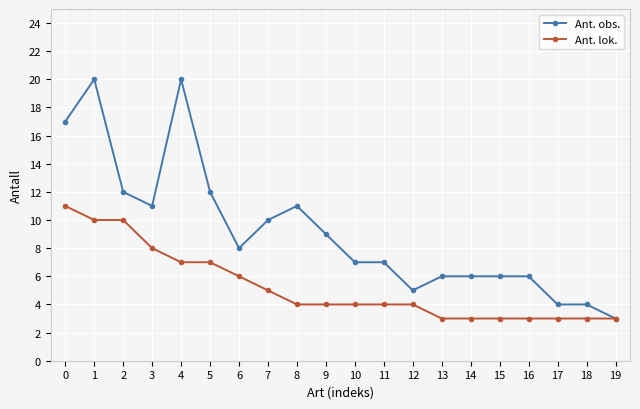

The value of Ant. obs. at 2 is 8. True or false?

False